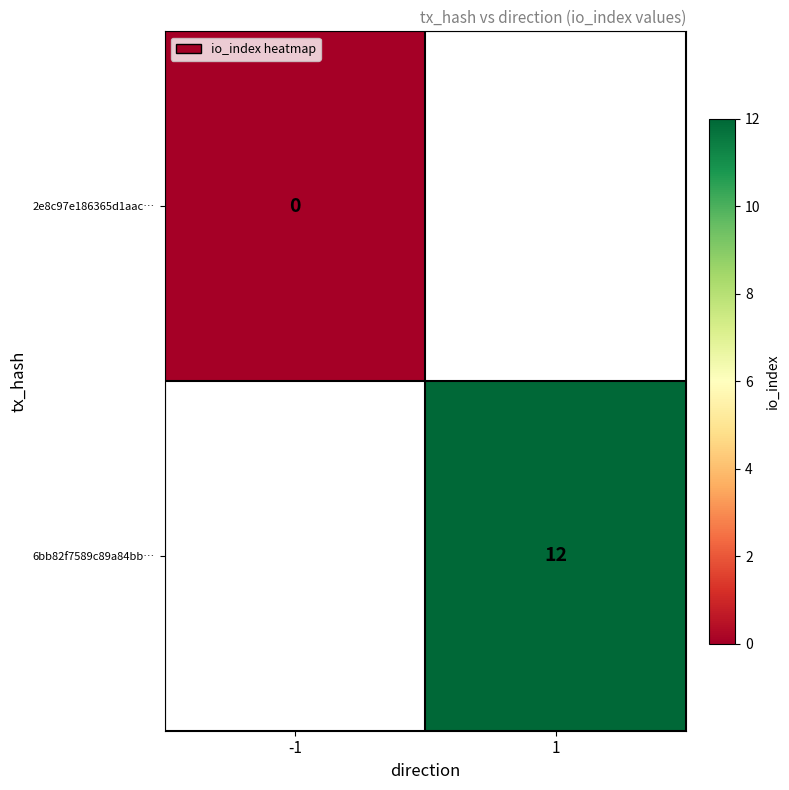

Is the value of 6bb82f7589c89a84bb… at 1 greater than the value of 2e8c97e186365d1aac… at -1?

Yes